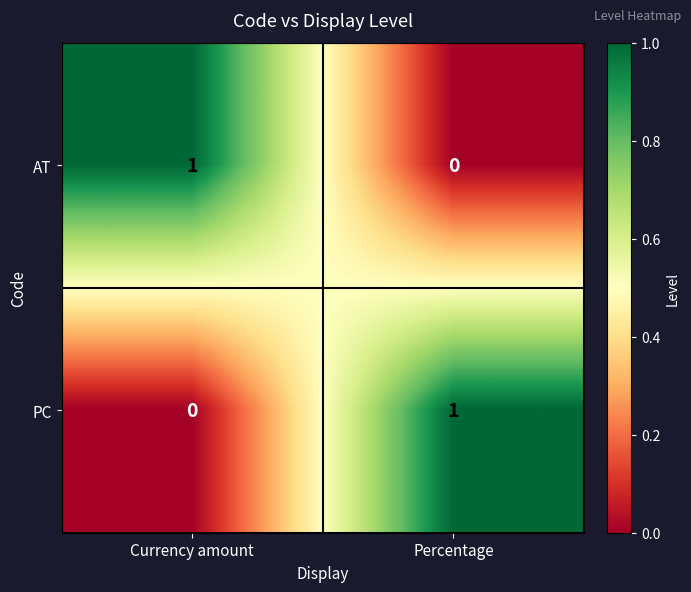

Is the value of PC at Currency amount greater than the value of AT at Currency amount?

No